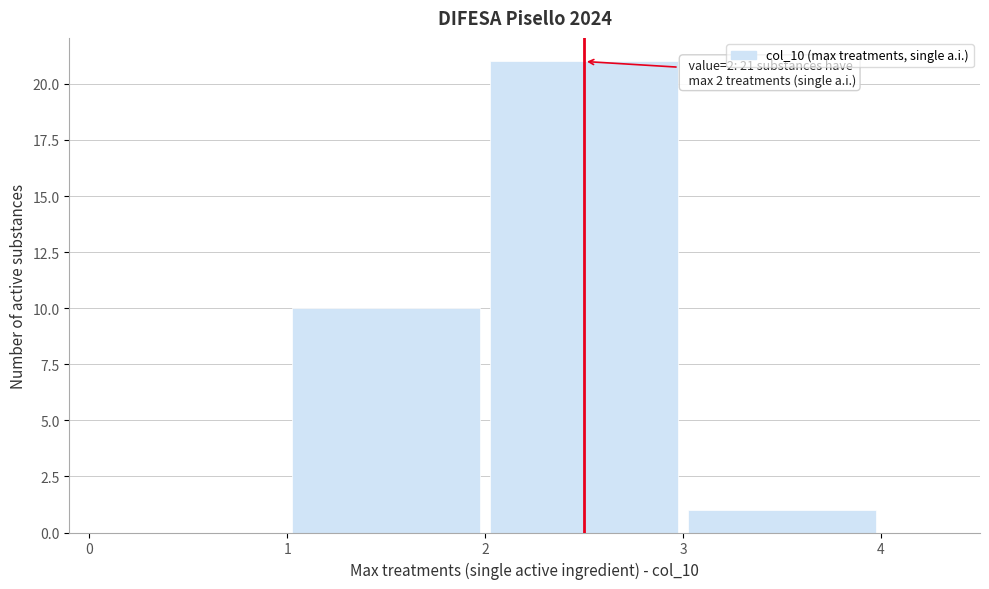

Which range on the x-axis has the tallest bar?

2 to 3